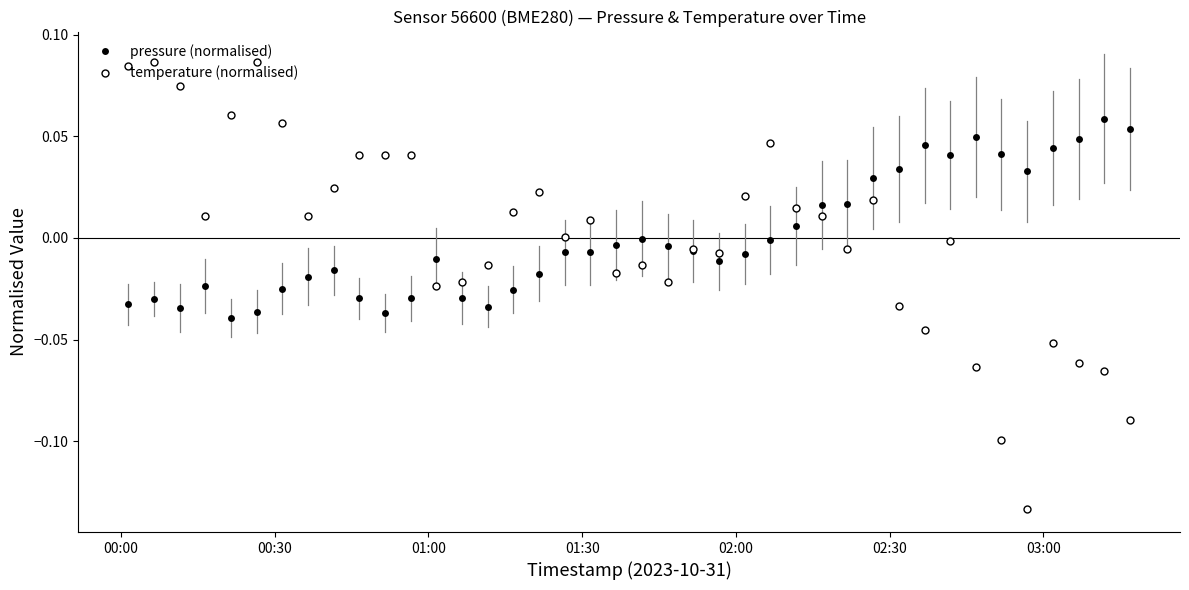

True or false: pressure (normalised) and temperature (normalised) intersect in this chart.

True